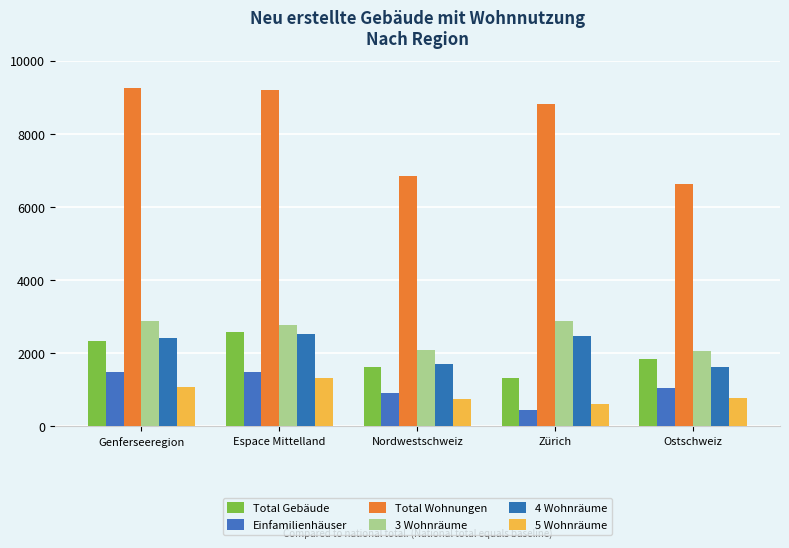

How many categories are shown in the chart?

5